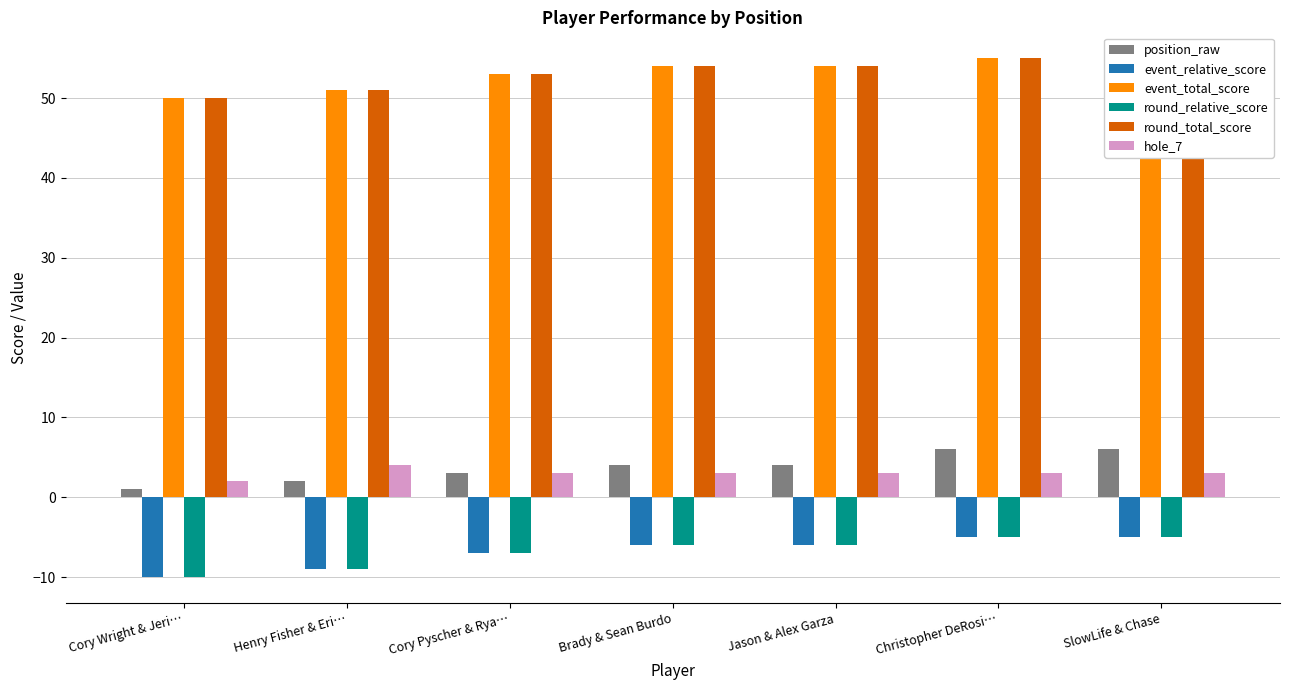

Reading left to right, transcribe all the data shown in this chart.

position_raw: Cory Wright & Jeri…=1	Henry Fisher & Eri…=2	Cory Pyscher & Rya…=3	Brady & Sean Burdo=4	Jason & Alex Garza=4	Christopher DeRosi…=6	SlowLife & Chase=6
event_relative_score: Cory Wright & Jeri…=-10	Henry Fisher & Eri…=-9	Cory Pyscher & Rya…=-7	Brady & Sean Burdo=-6	Jason & Alex Garza=-6	Christopher DeRosi…=-5	SlowLife & Chase=-5
event_total_score: Cory Wright & Jeri…=50	Henry Fisher & Eri…=51	Cory Pyscher & Rya…=53	Brady & Sean Burdo=54	Jason & Alex Garza=54	Christopher DeRosi…=55	SlowLife & Chase=55
round_relative_score: Cory Wright & Jeri…=-10	Henry Fisher & Eri…=-9	Cory Pyscher & Rya…=-7	Brady & Sean Burdo=-6	Jason & Alex Garza=-6	Christopher DeRosi…=-5	SlowLife & Chase=-5
round_total_score: Cory Wright & Jeri…=50	Henry Fisher & Eri…=51	Cory Pyscher & Rya…=53	Brady & Sean Burdo=54	Jason & Alex Garza=54	Christopher DeRosi…=55	SlowLife & Chase=55
hole_7: Cory Wright & Jeri…=2	Henry Fisher & Eri…=4	Cory Pyscher & Rya…=3	Brady & Sean Burdo=3	Jason & Alex Garza=3	Christopher DeRosi…=3	SlowLife & Chase=3